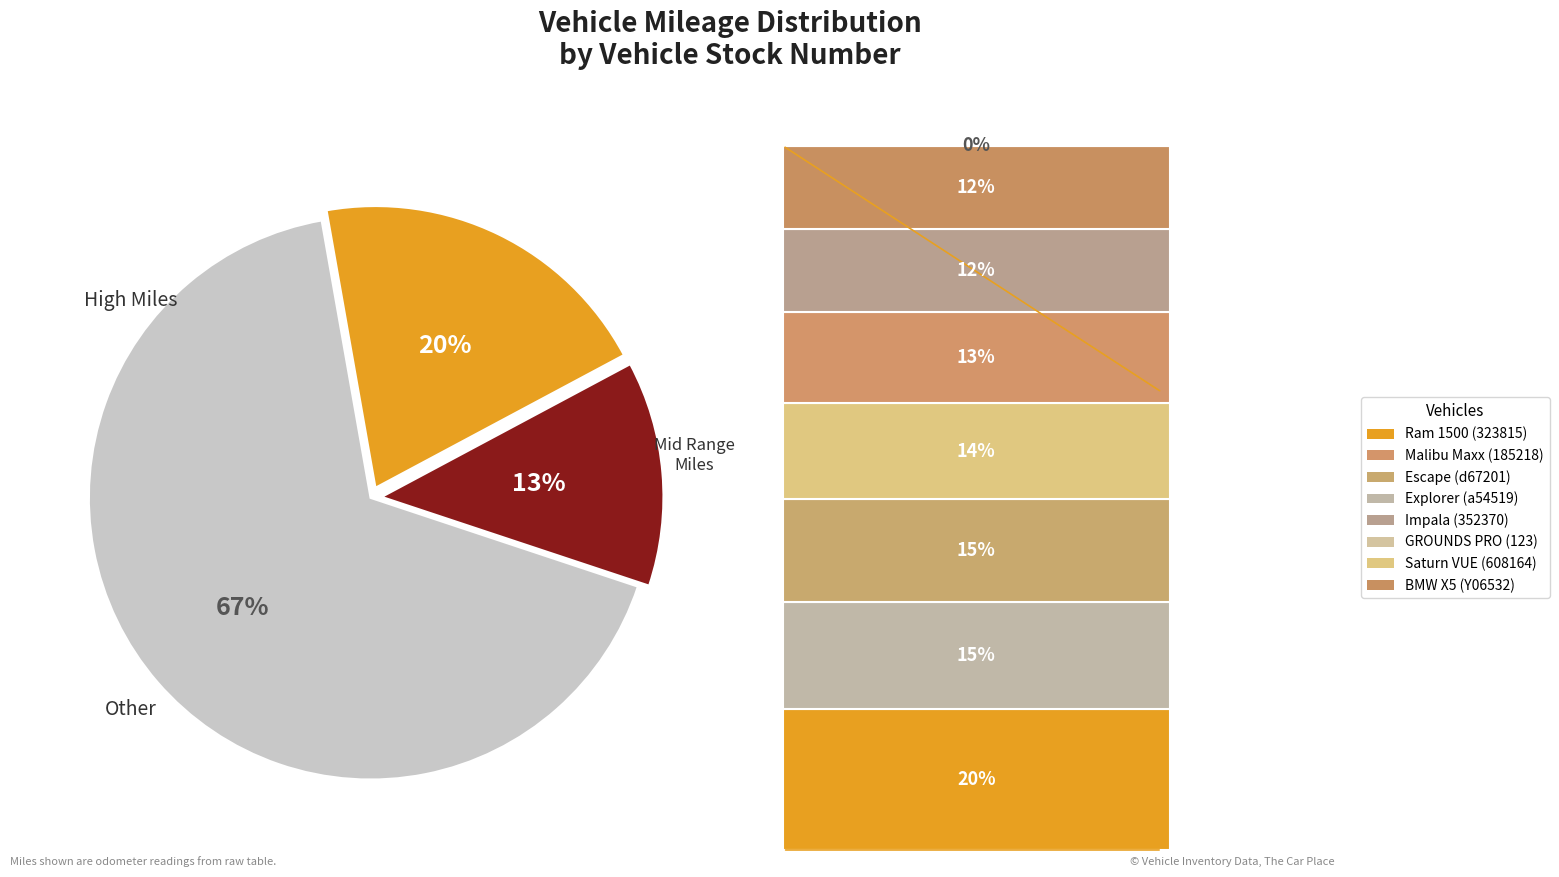

To the nearest percent, what is the difference between the largest and smallest slice percentages?

54%